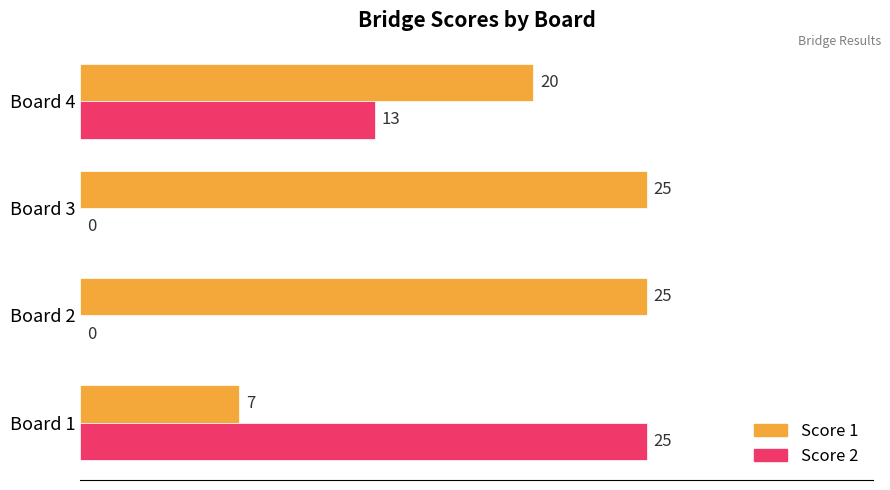

What is the average value of the Score 1 series?

19